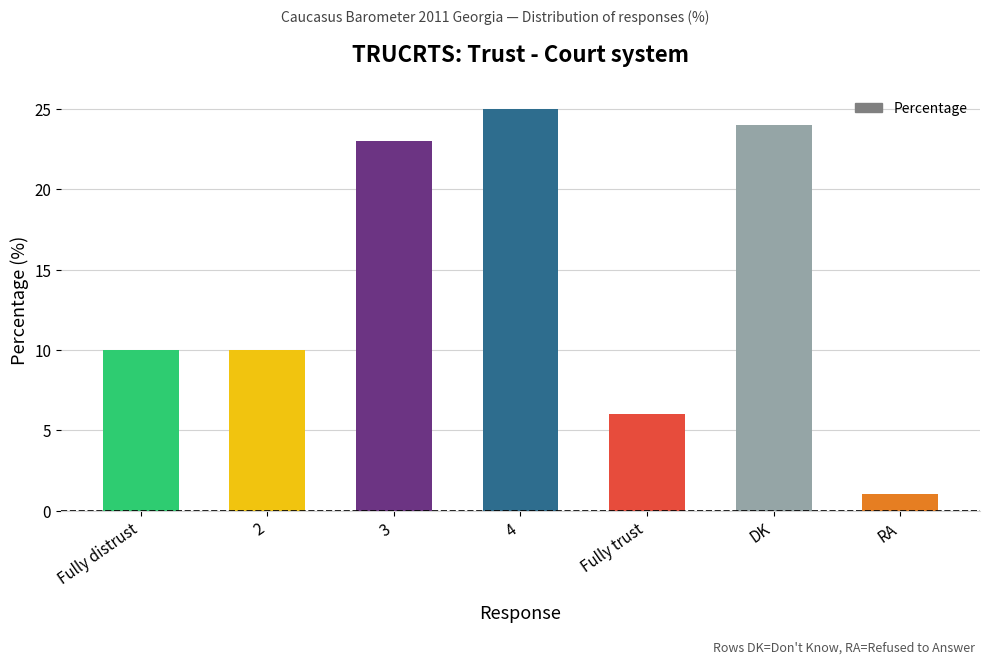

What is the maximum value shown in the chart?

25